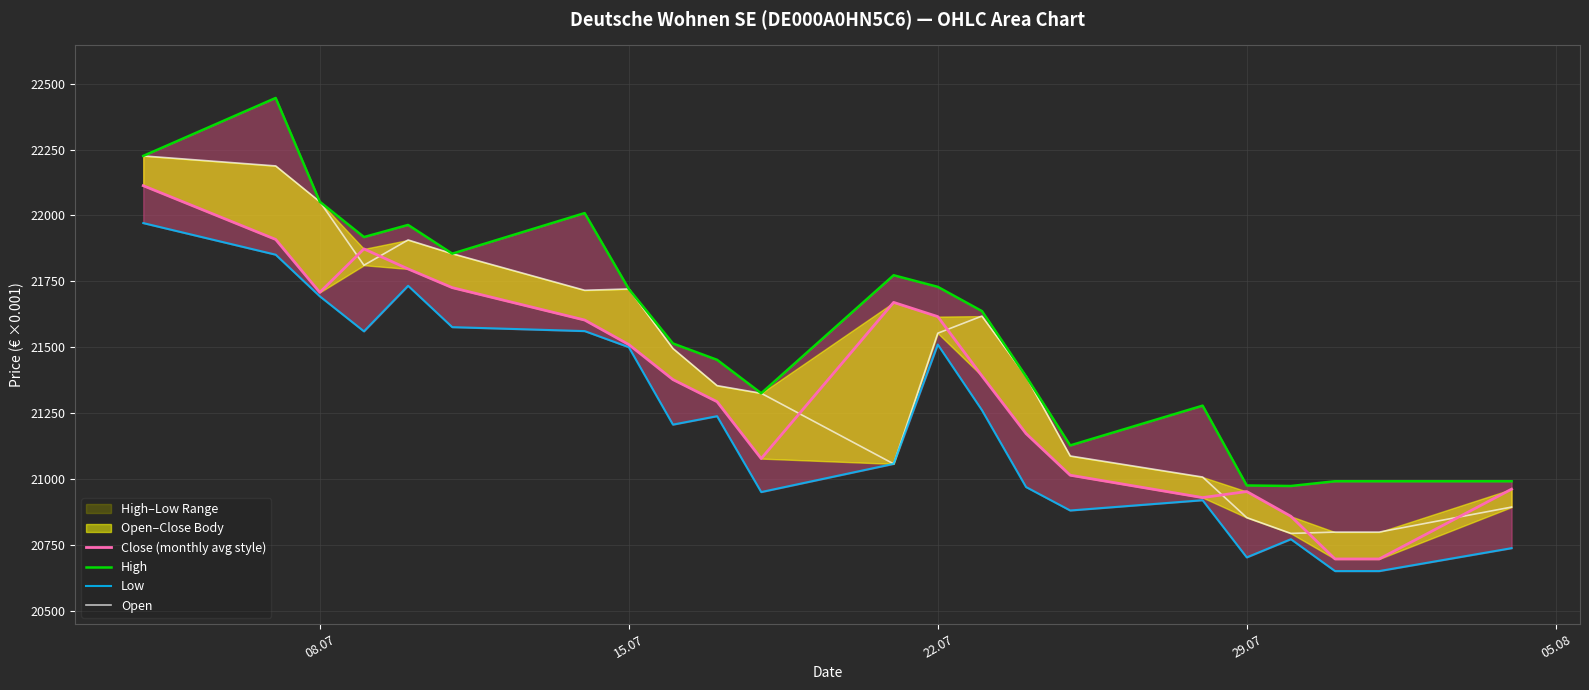

How many values in the High series are below 21637?

11